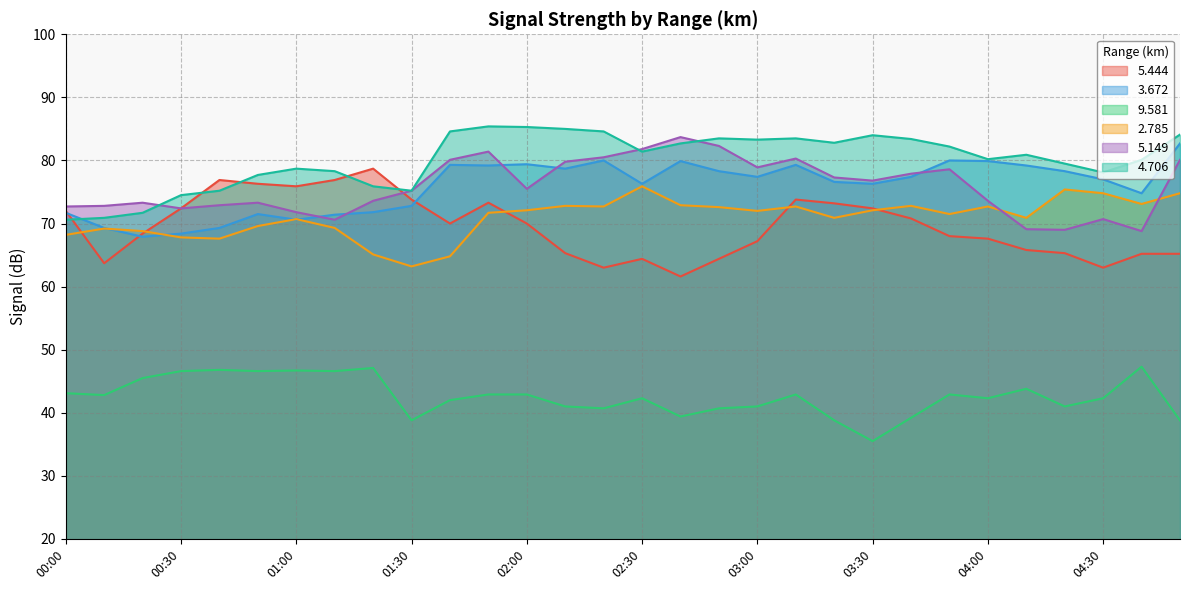

What is the difference between the second highest and minimum values in the   5.149 series?

13.5